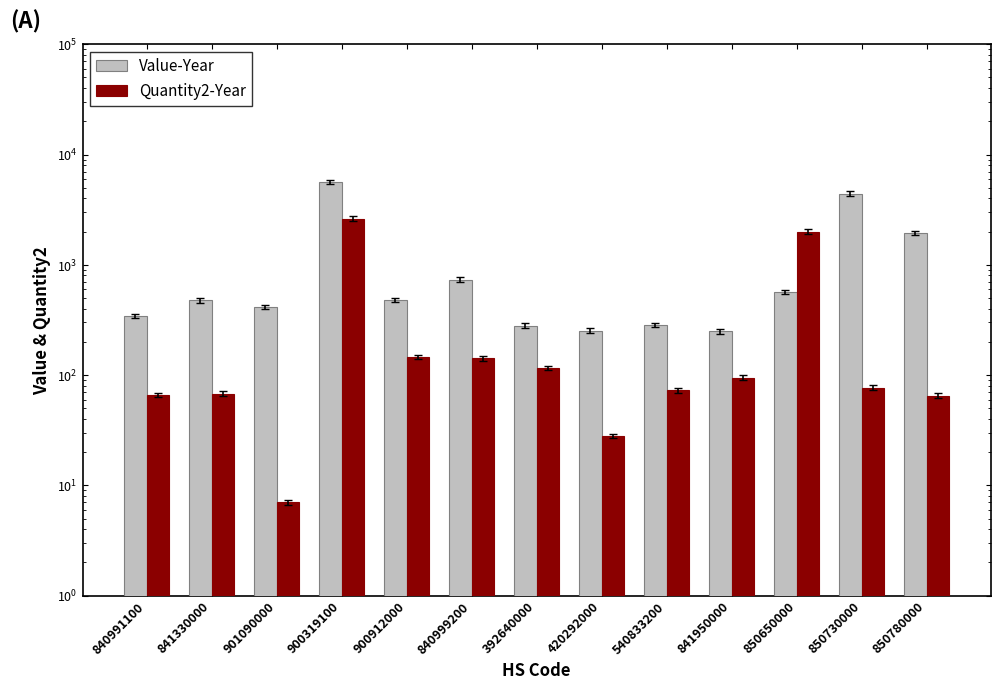

At how many categories does at least one series exceed 1333?

4